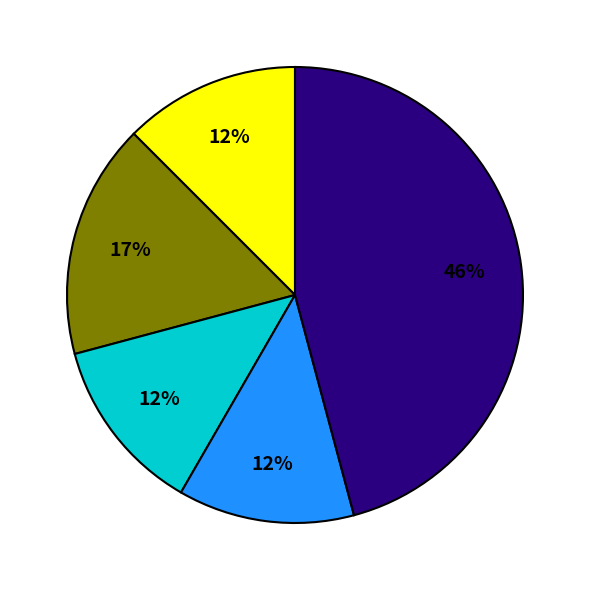

Is there any slice that represents more than half of the pie?

No